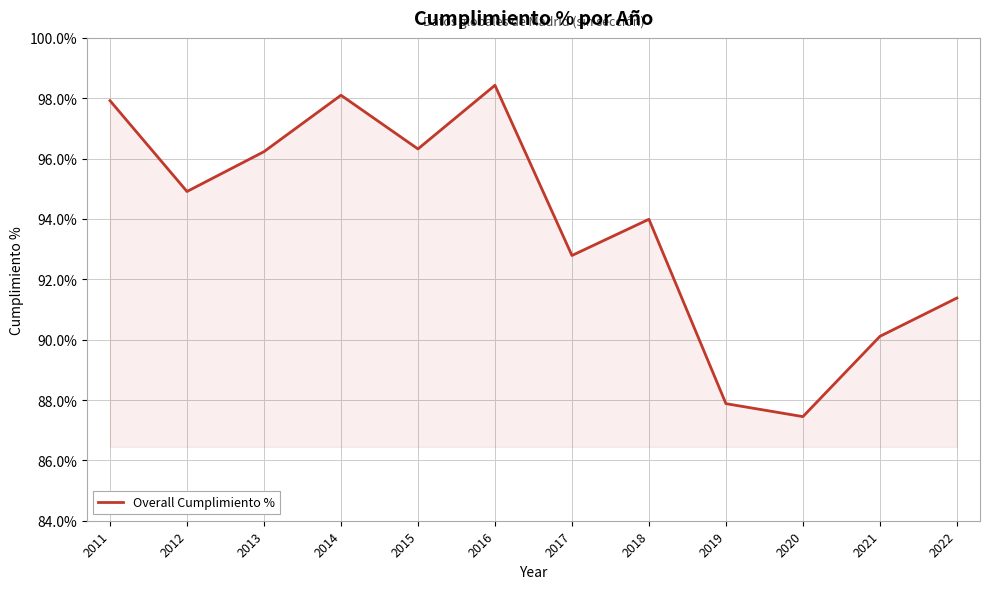

What is the ratio of the value at 2020 to the value at 2019?

1.0